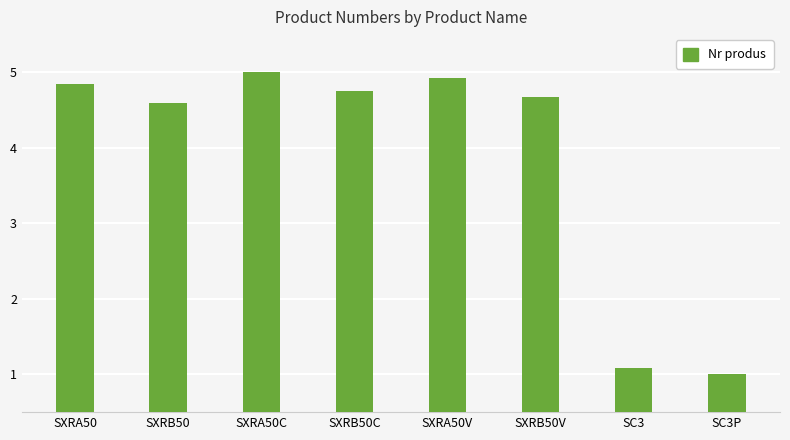

Reading left to right, extract all data points from this chart.

SXRA50=4.8	SXRB50=4.6	SXRA50C=5.0	SXRB50C=4.8	SXRA50V=4.9	SXRB50V=4.7	SC3=1.1	SC3P=1.0